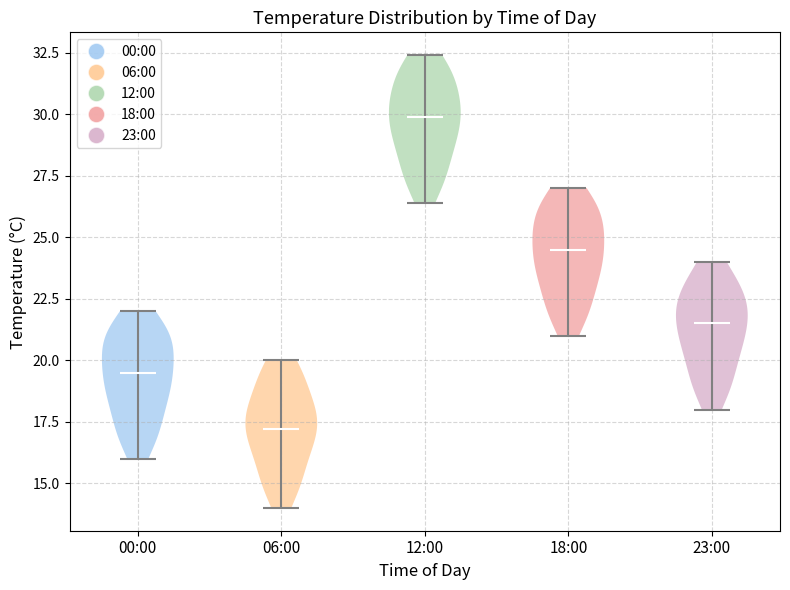

What is the lowest point the violin for 23:00 reaches on the y-axis? The values are not printed on the chart, so give them approximately, as read against the axis.

18.0